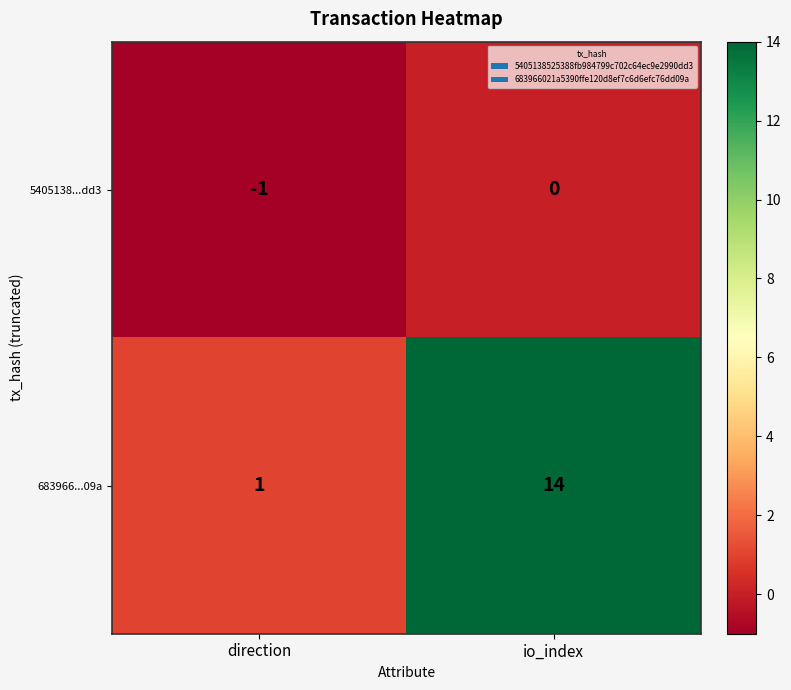

Which series has the largest total across all categories?

683966...09a